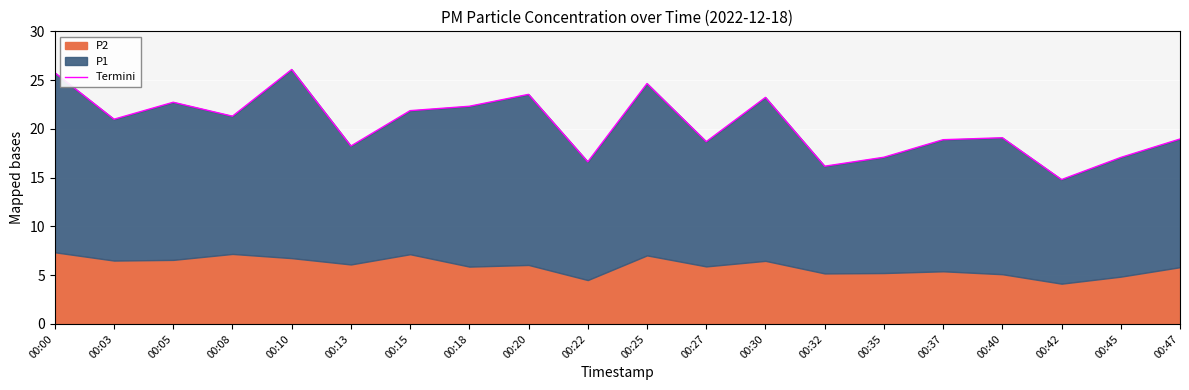

True or false: there are more than 1 points higher than both neighbors.

True